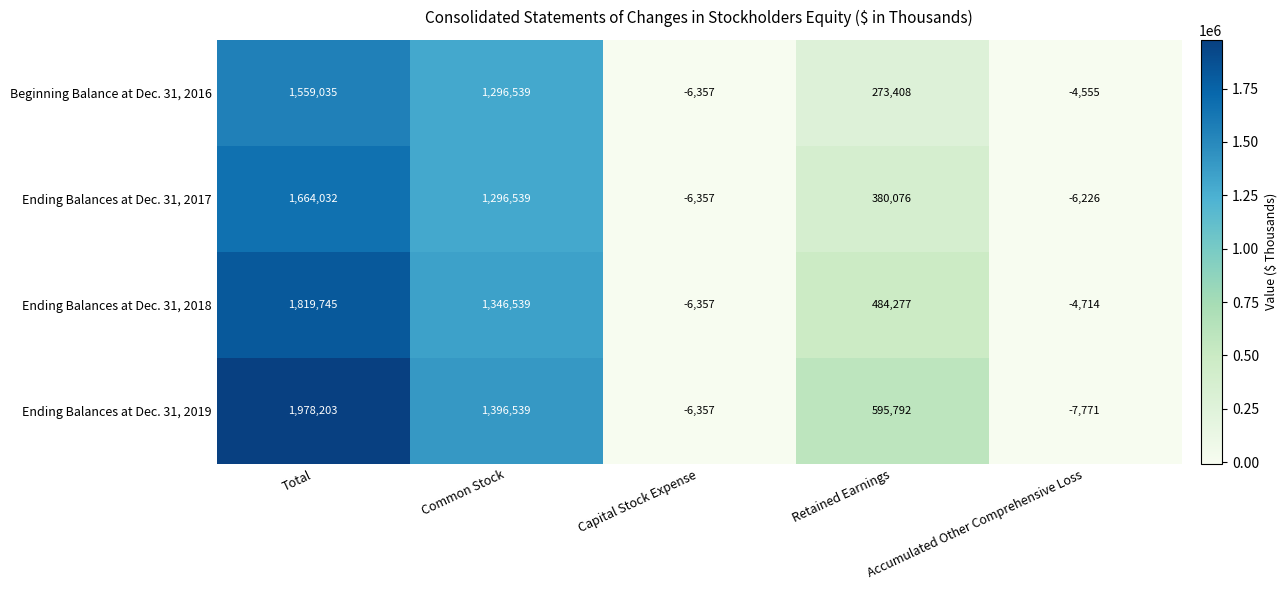

Which series has the largest range (max minus min)?

Ending Balances at Dec. 31, 2019